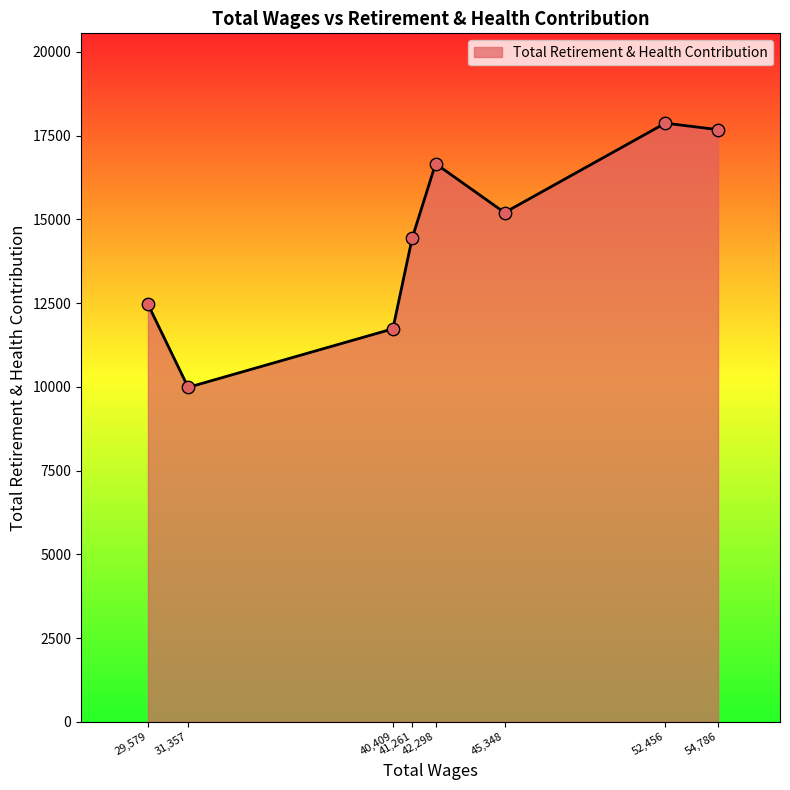

What is the greatest value displayed?

17872